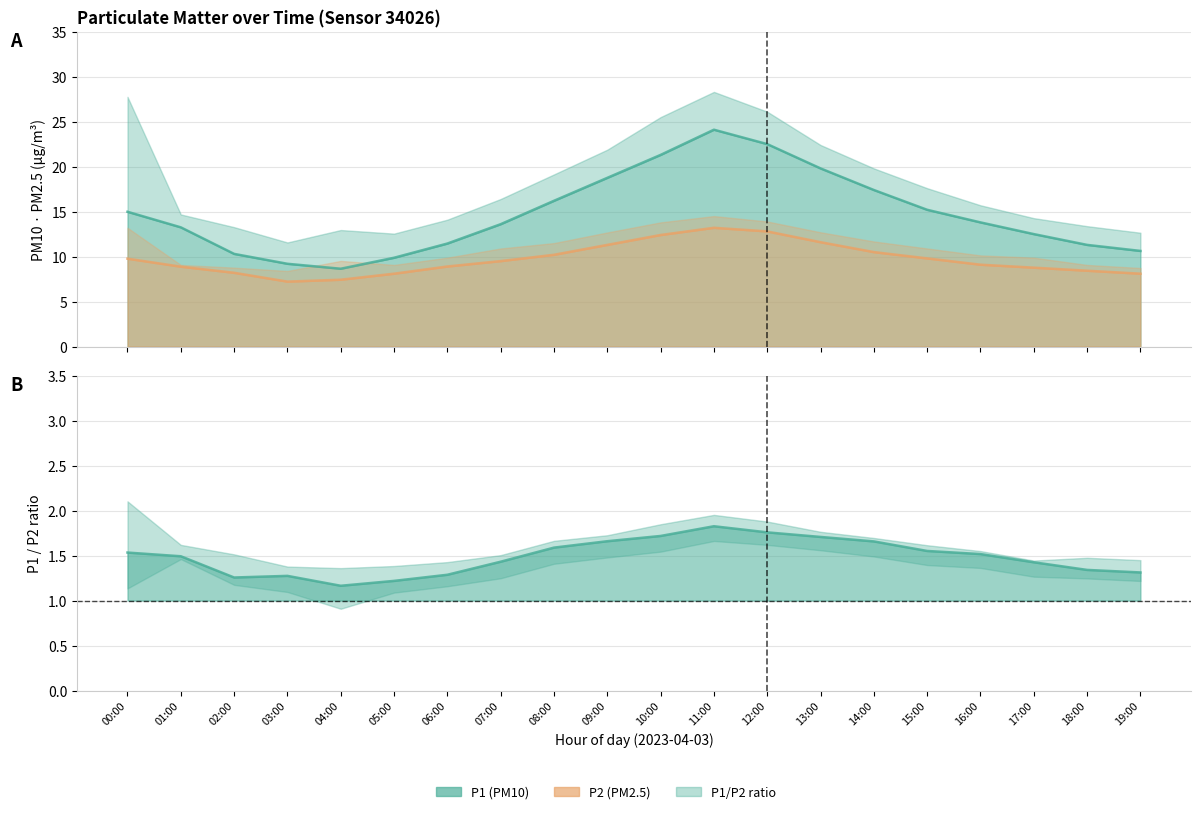

What is the maximum value for P2?

13.2